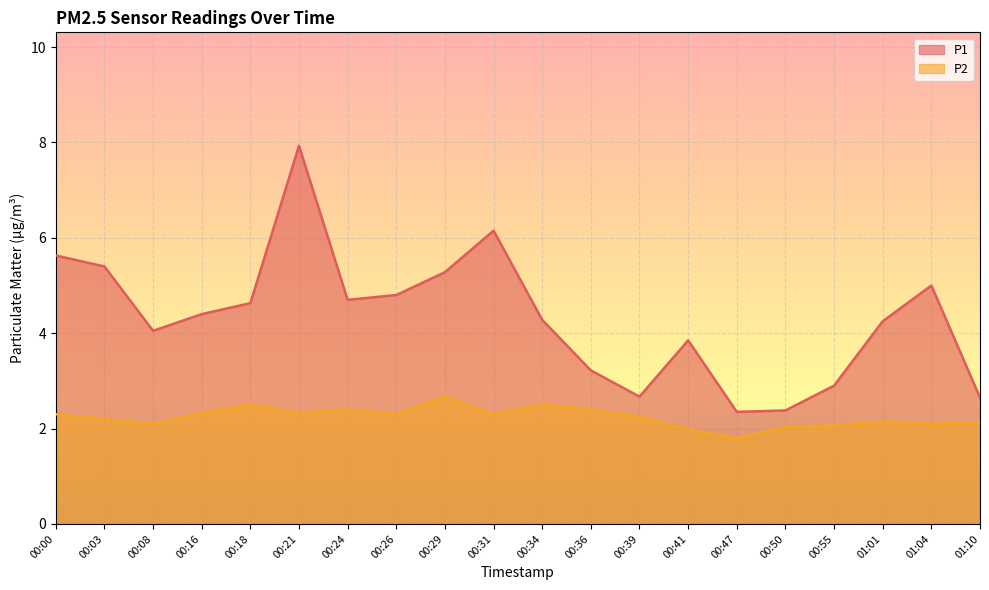

True or false: P2 and P1 cross at least once.

False